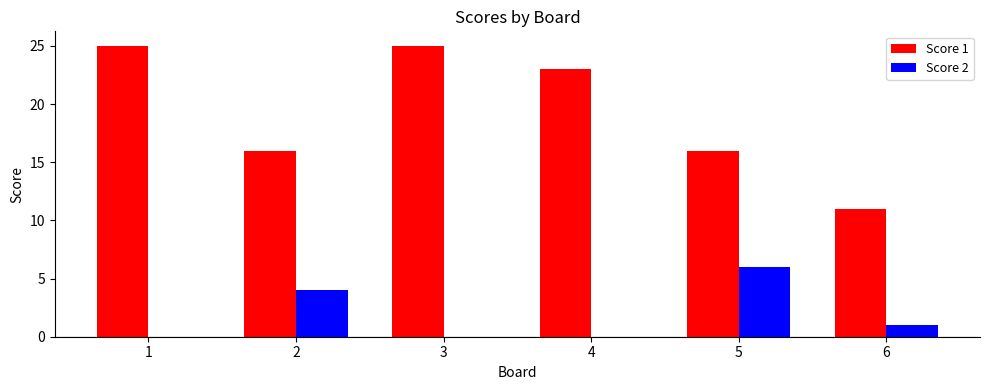

Which series has the largest total across all categories?

Score 1